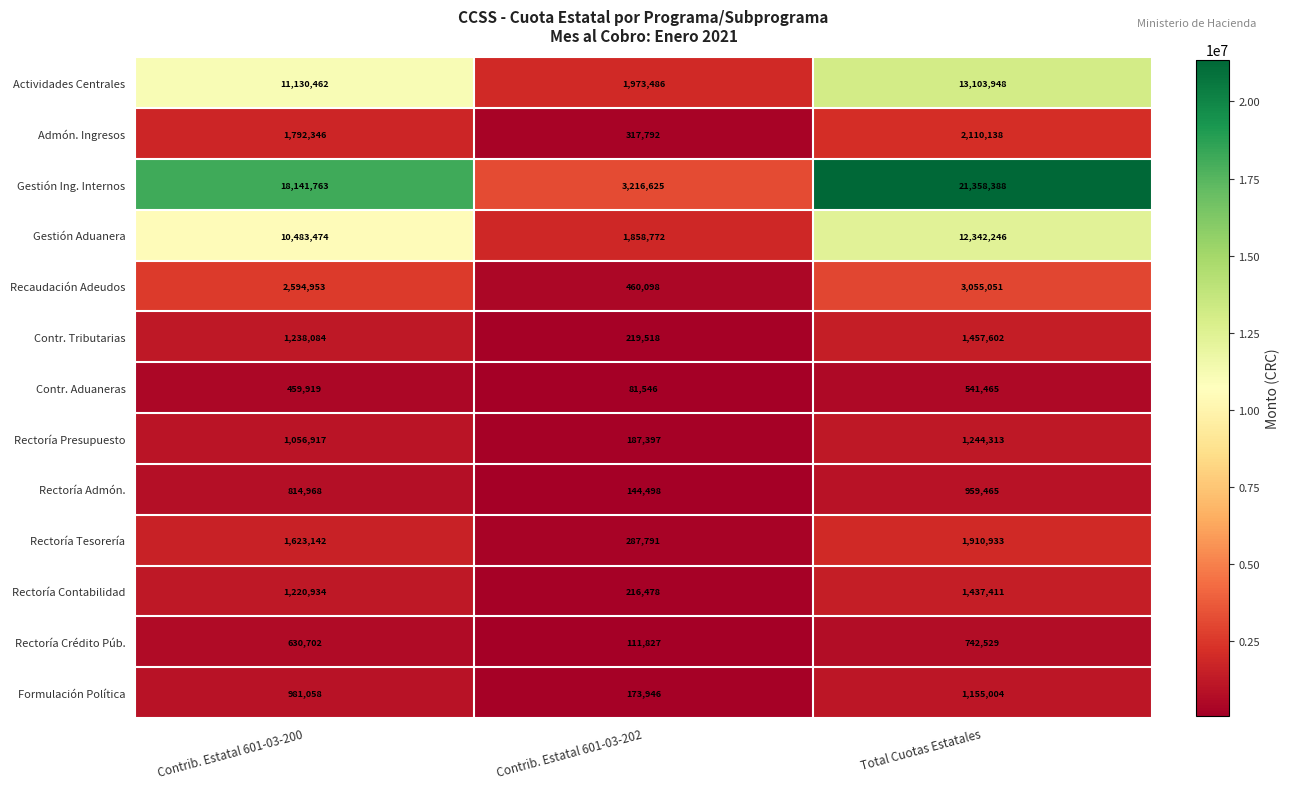

What is the difference between the highest and lowest values at Contrib. Estatal 601-03-200?

17681844